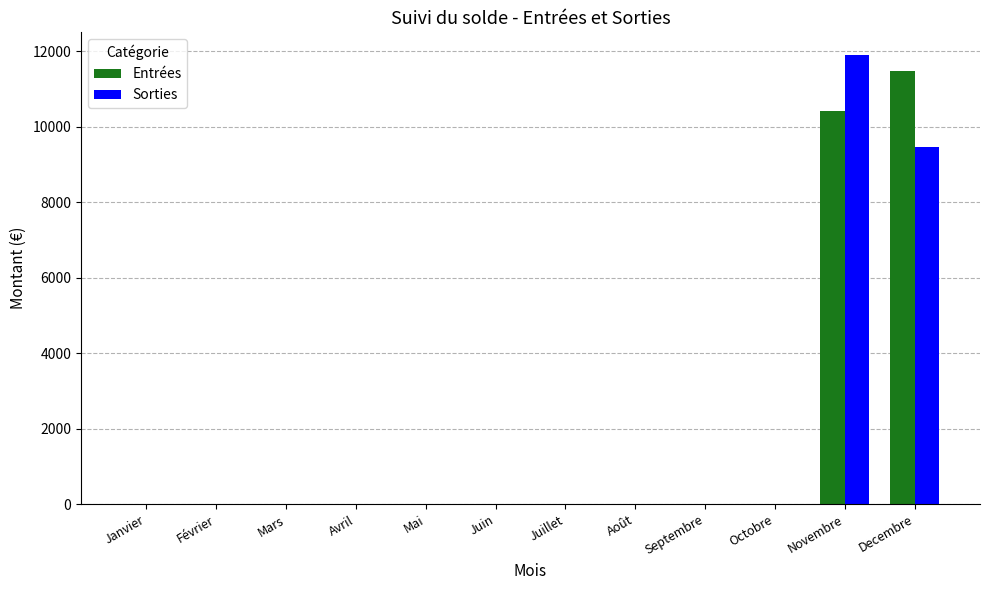

Reading left to right, extract all data points from this chart.

Entrées: Janvier=0.0	Février=0.0	Mars=0.0	Avril=0.0	Mai=0.0	Juin=0.0	Juillet=0.0	Août=0.0	Septembre=0.0	Octobre=0.0	Novembre=10413.0	Decembre=11461.8
Sorties: Janvier=0.0	Février=0.0	Mars=0.0	Avril=0.0	Mai=0.0	Juin=0.0	Juillet=0.0	Août=0.0	Septembre=0.0	Octobre=0.0	Novembre=11899.4	Decembre=9446.3